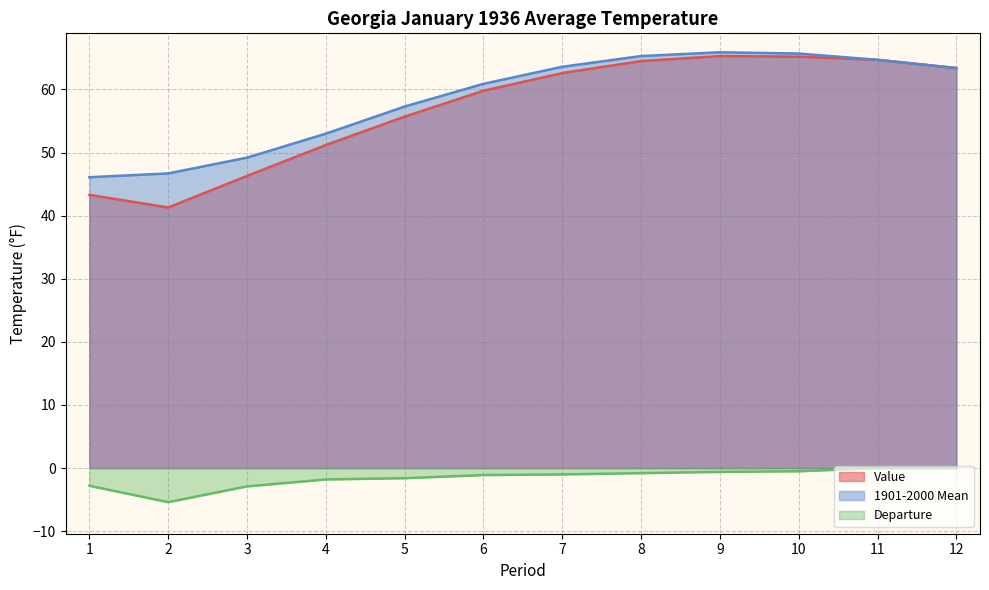

What is the difference between the Departure values at 7 and 12?

1.0